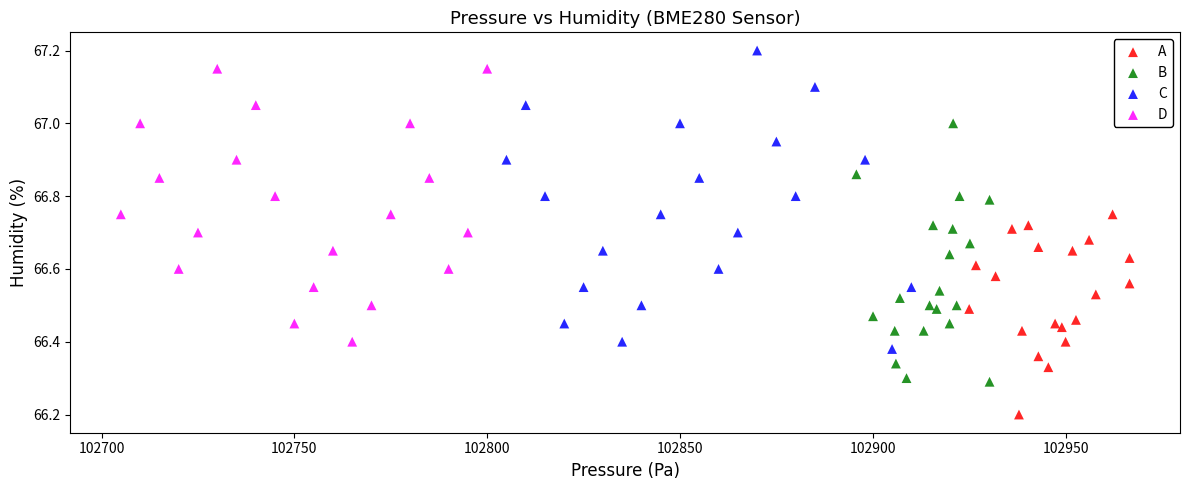

Which series contains the highest Y value?

C